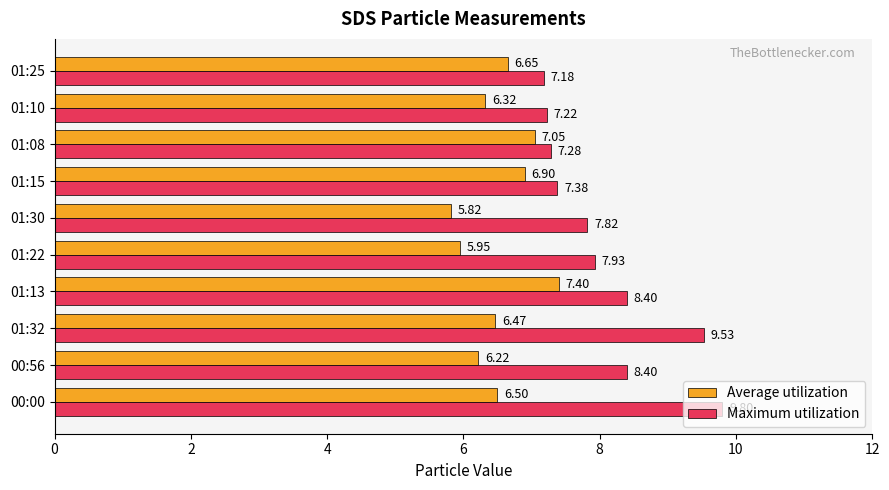

At 01:32, list the series in order from largest to smallest.

Maximum utilization, Average utilization